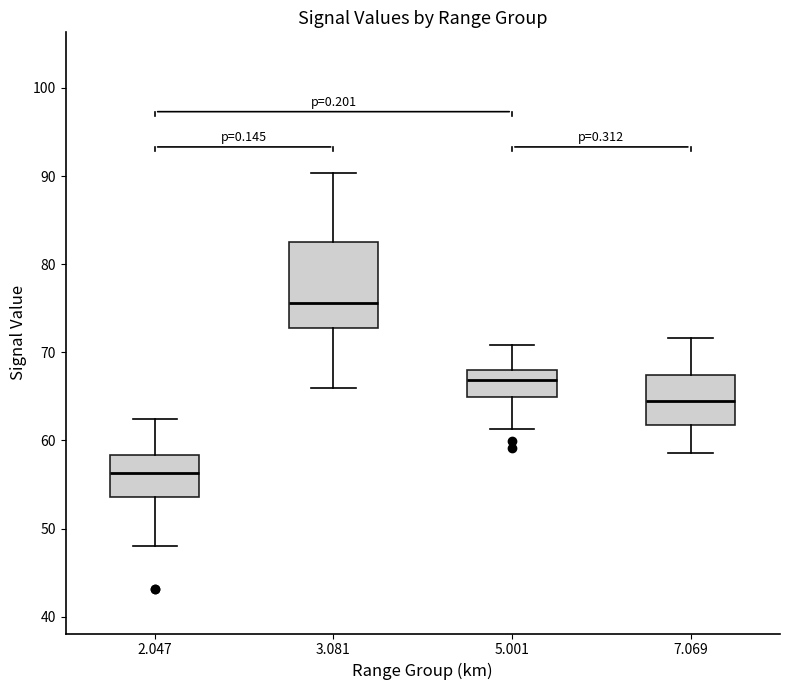

Where is the upper edge of the box at x = 5.001 on the y-axis? The values are not printed on the chart, so give them approximately, as read against the axis.

68